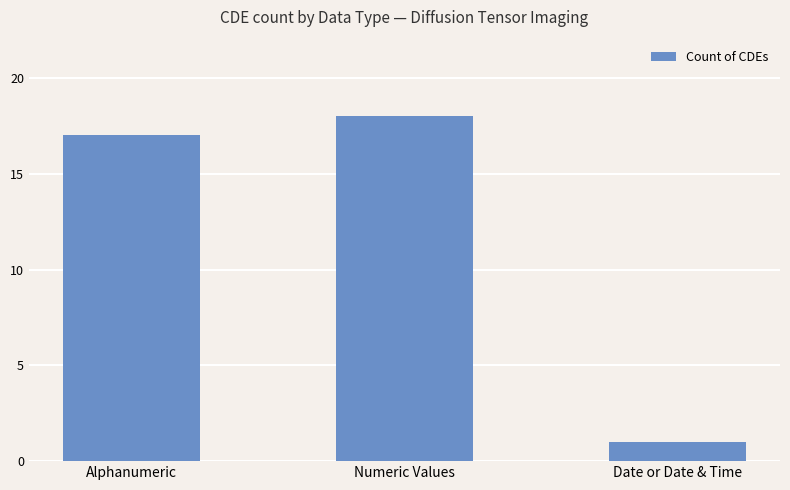

List the labels in order of value, smallest first.

Date or Date & Time, Alphanumeric, Numeric Values